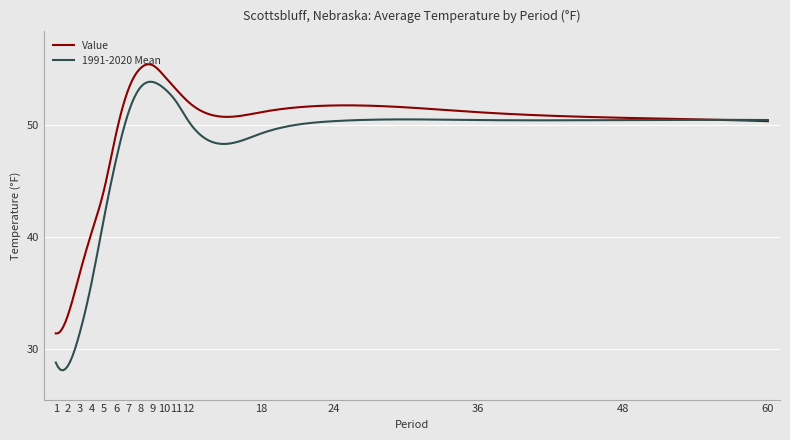

Which series has the widest spread of values?

1991-2020 Mean